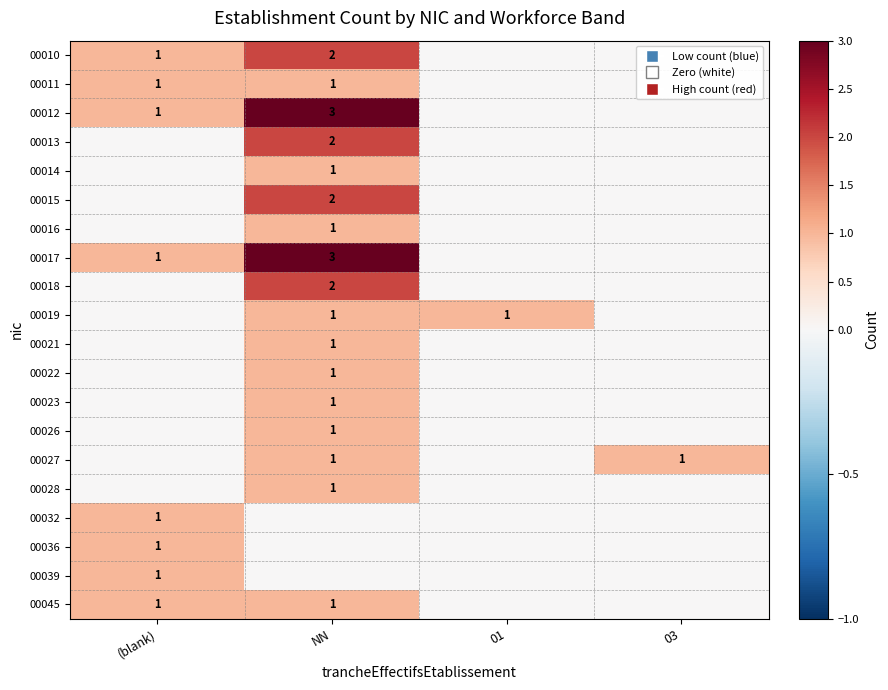

Is it true that 00015 equals 1 at NN?

False